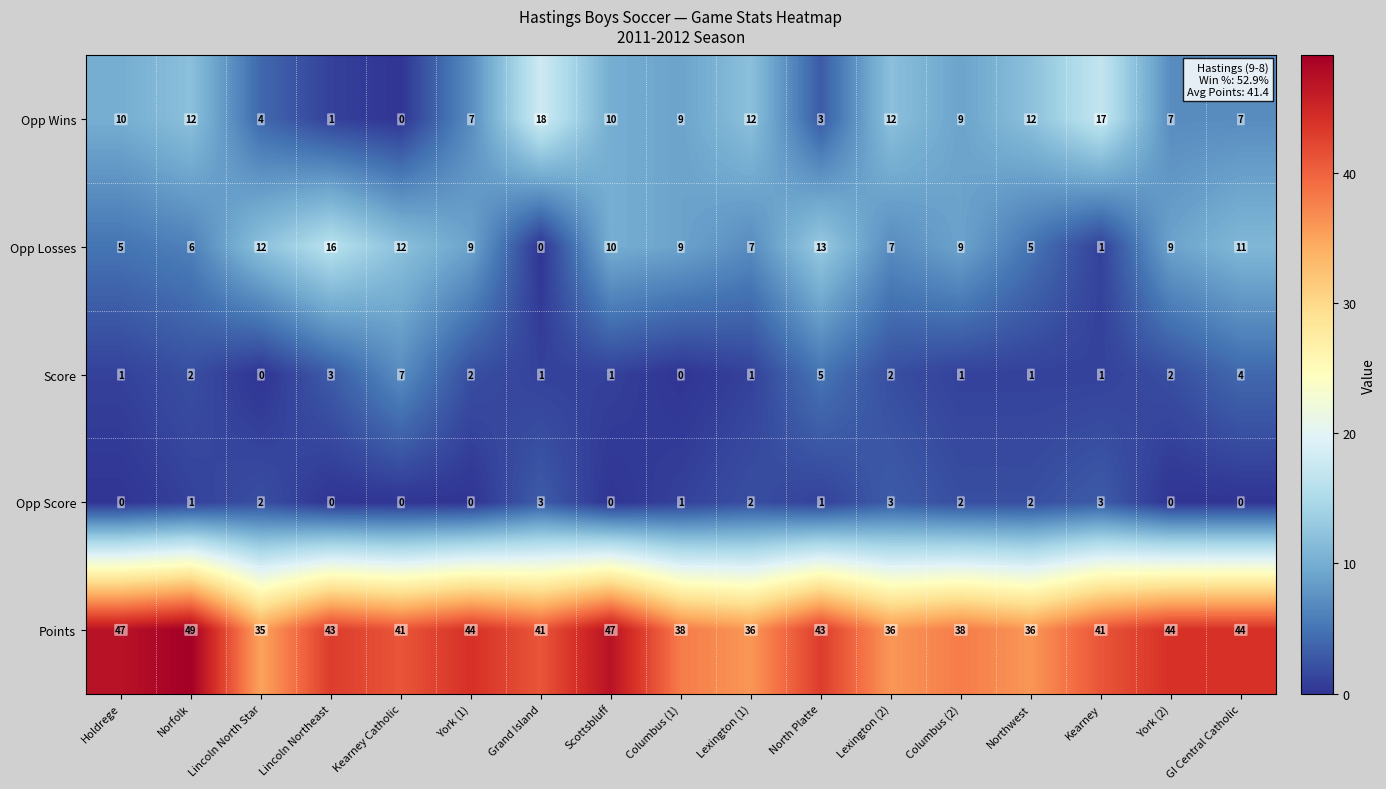

True or false: Opp Score has a value of 2 at Northwest.

True